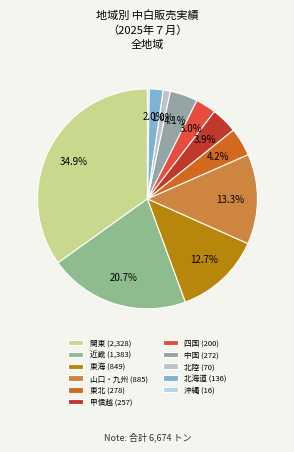

Rank the categories by value from lowest to highest.

沖縄, 北陸, 北海道, 四国, 甲信越, 中国, 東北, 東海, 山口・九州, 近畿, 関東